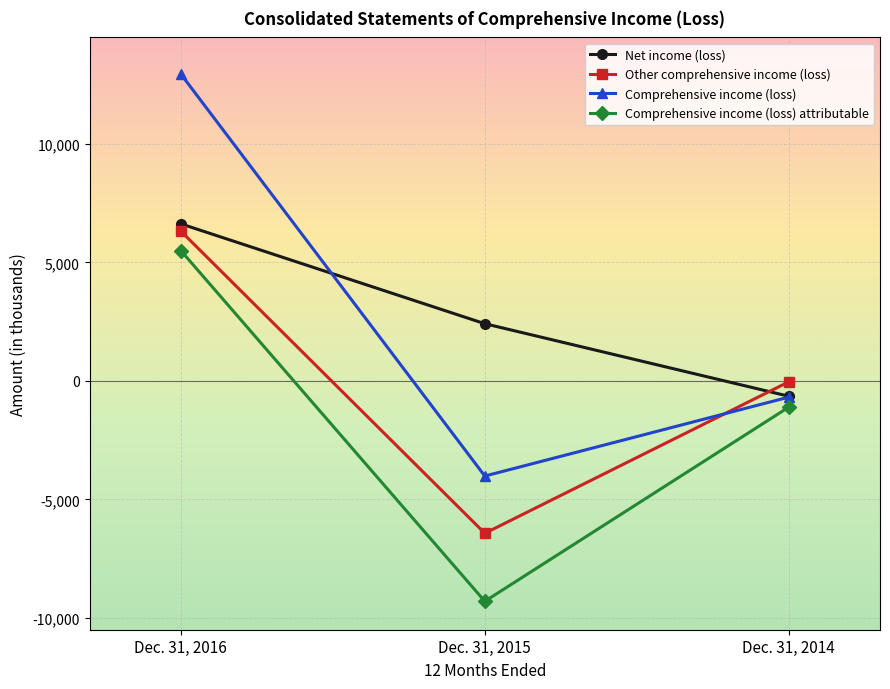

Where does the Comprehensive income (loss) attributable series first go above -1104?

Dec. 31, 2016